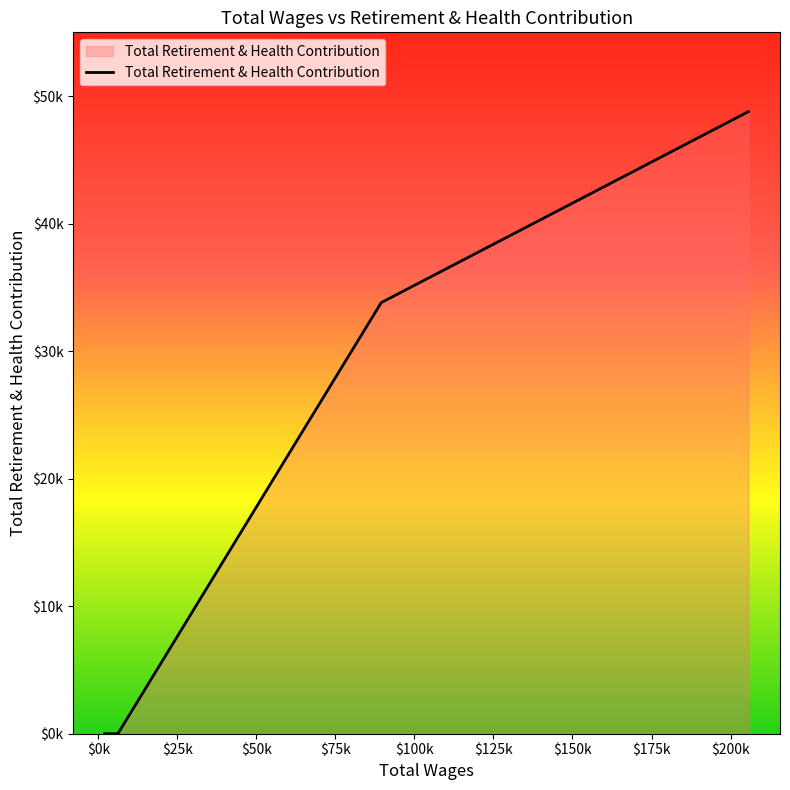

Is this an area chart (filled region under the line)?

Yes